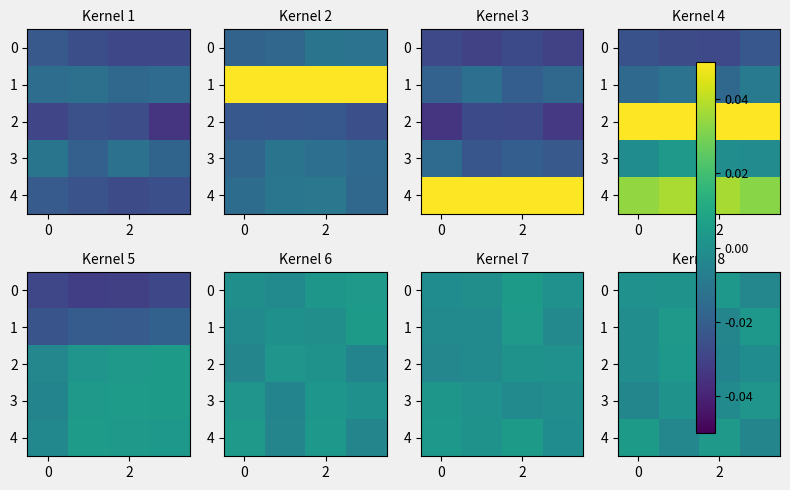

Which label corresponds to the smallest value in the chart?

2